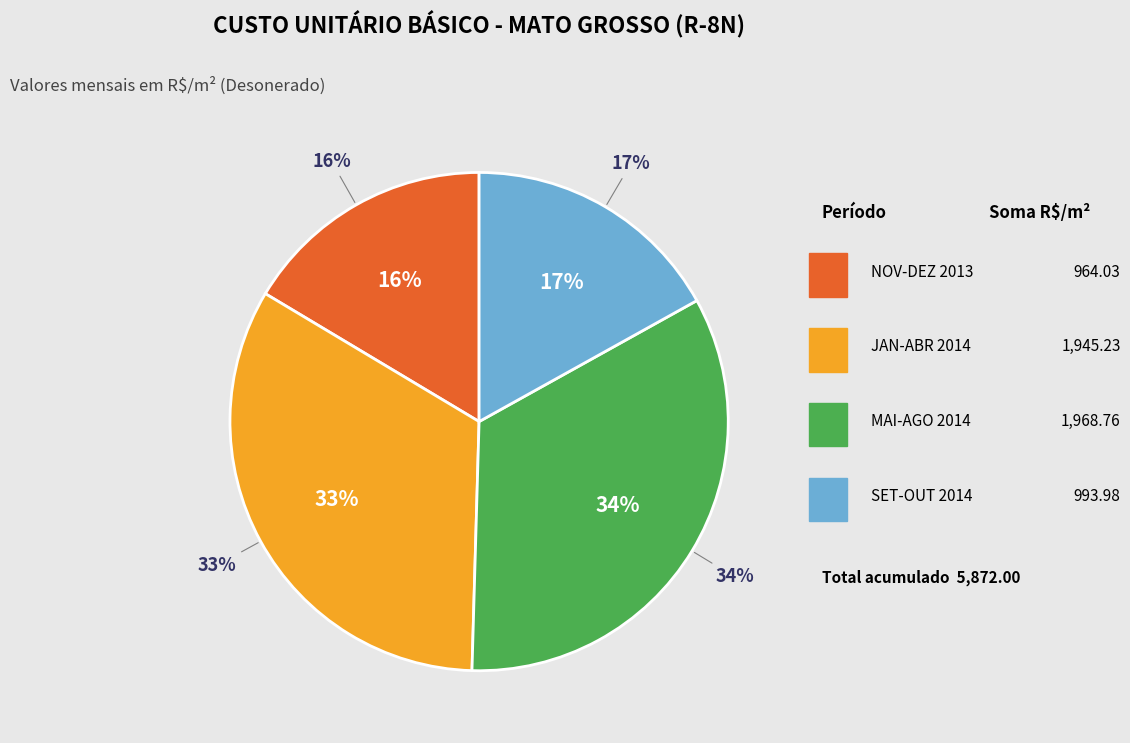

Is there a majority slice in this chart?

No